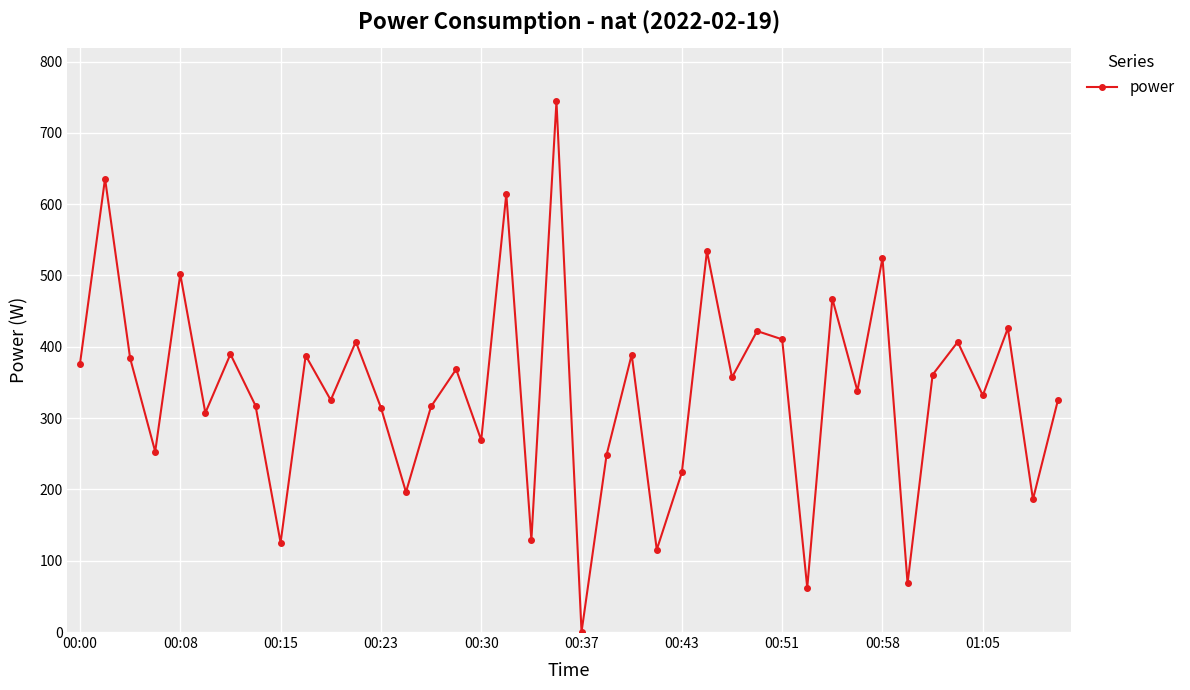

What is the value of the 1st point from the left?

376.0